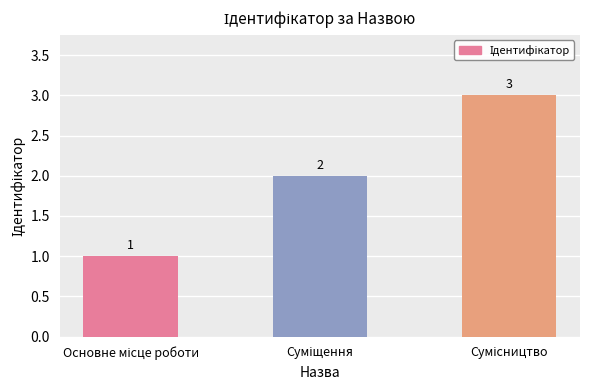

Count the values in the range 1 to 3.

3